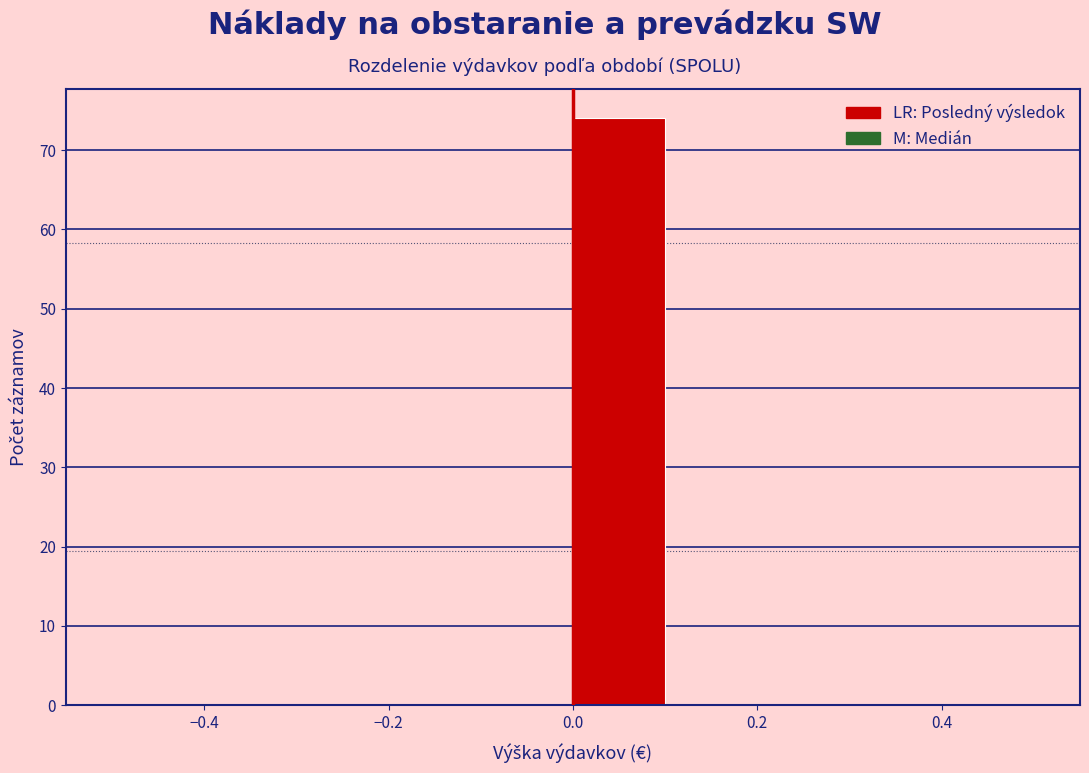

Reading left to right, list every bar in this chart as the range it spans on the x-axis followed by its height. The values are not printed on the chart, so give them approximately, as read against the axis.

-0.5 to -0.4: 0
-0.4 to -0.3: 0
-0.3 to -0.2: 0
-0.2 to -0.1: 0
-0.1 to 0.0: 0
0.0 to 0.1: 74
0.1 to 0.2: 0
0.2 to 0.3: 0
0.3 to 0.4: 0
0.4 to 0.5: 0